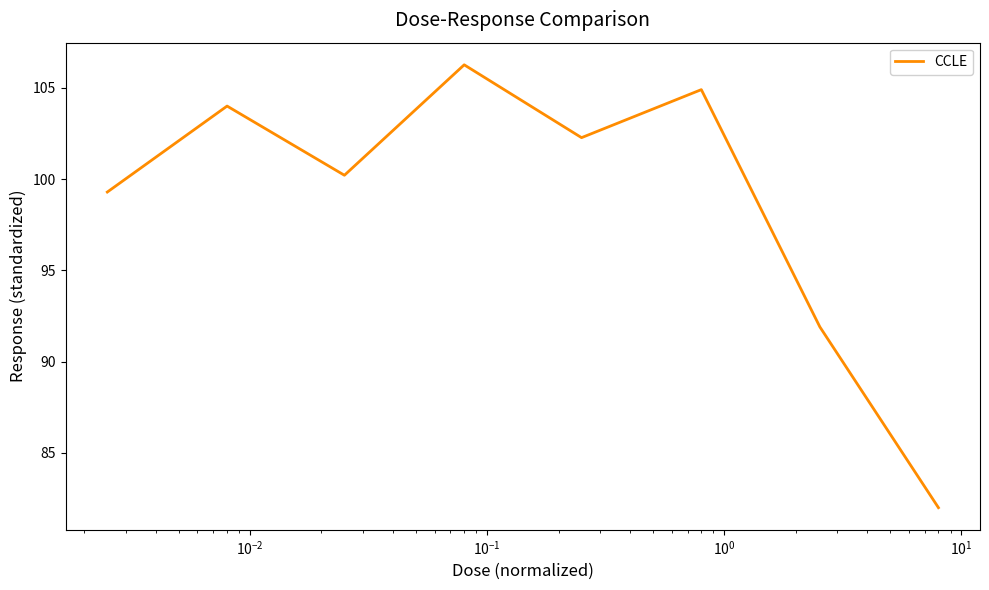

How many interior local peaks (higher than both neighbors) does the data have?

3